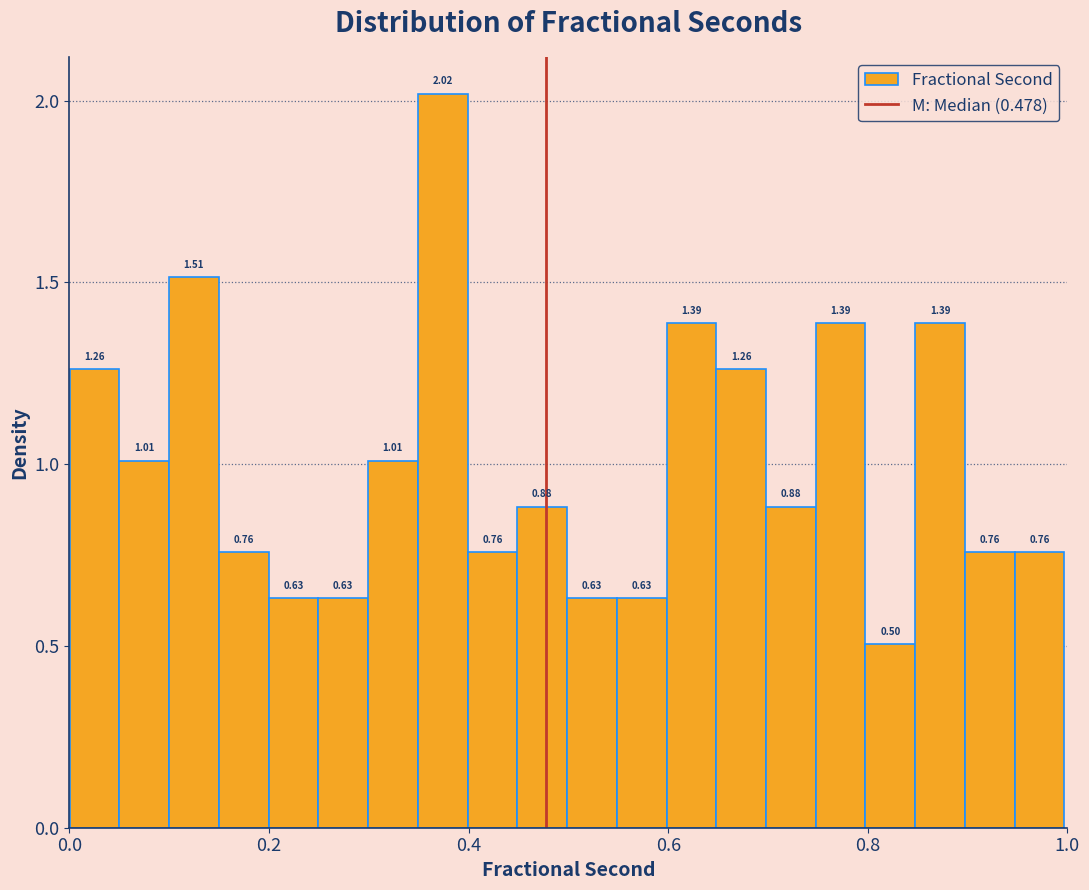

Read against the x-axis, roughly where is the centre of the tallest bar?

0.38